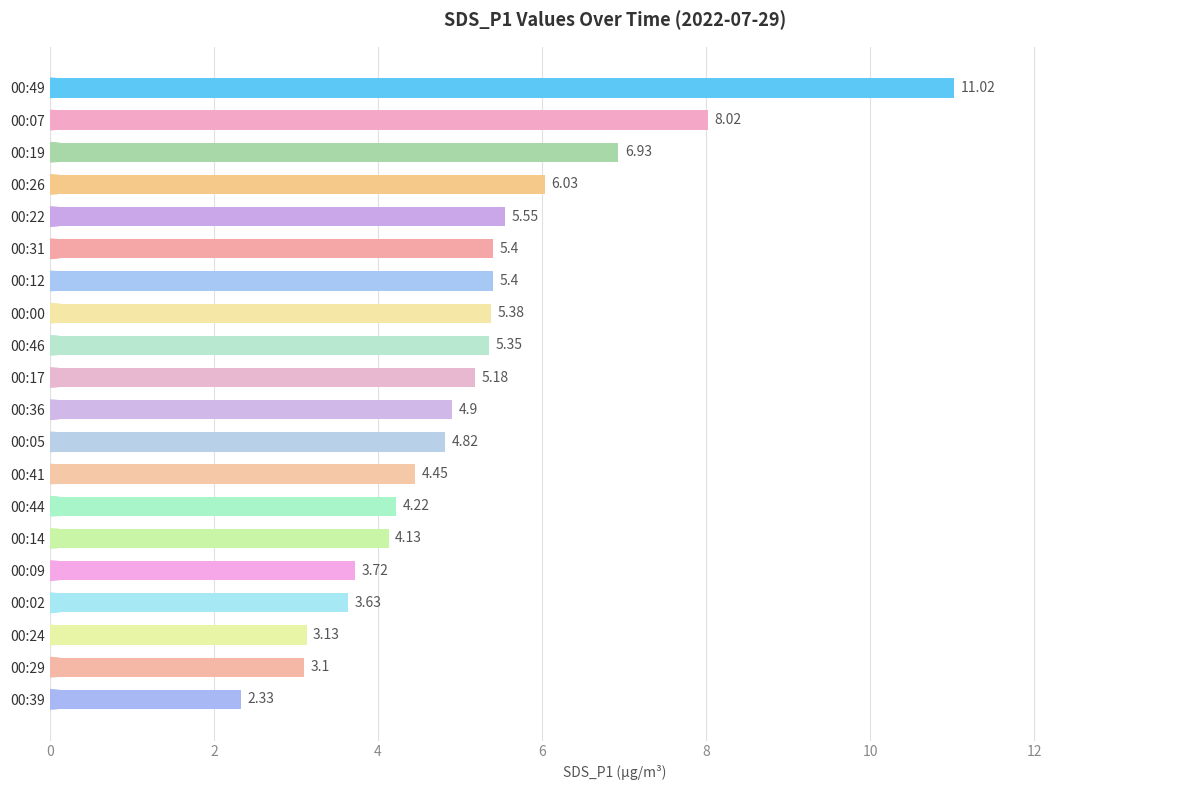

How many data points are above 5?

10